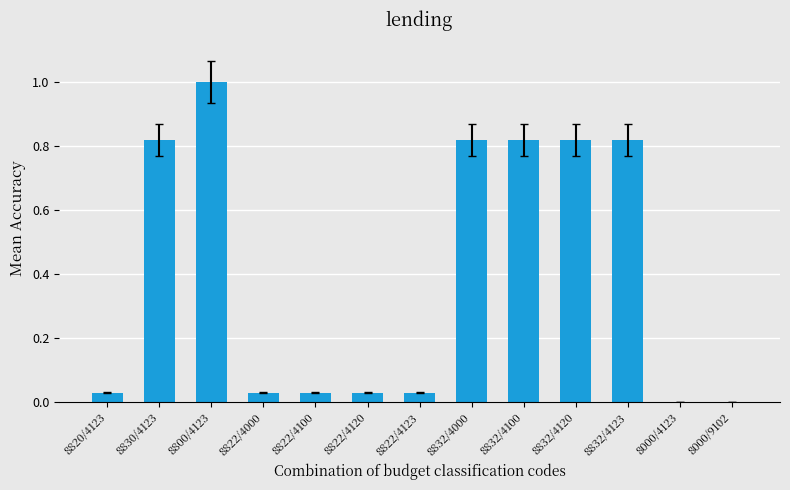

The value at 8822/4100 is 0.0. True or false?

True